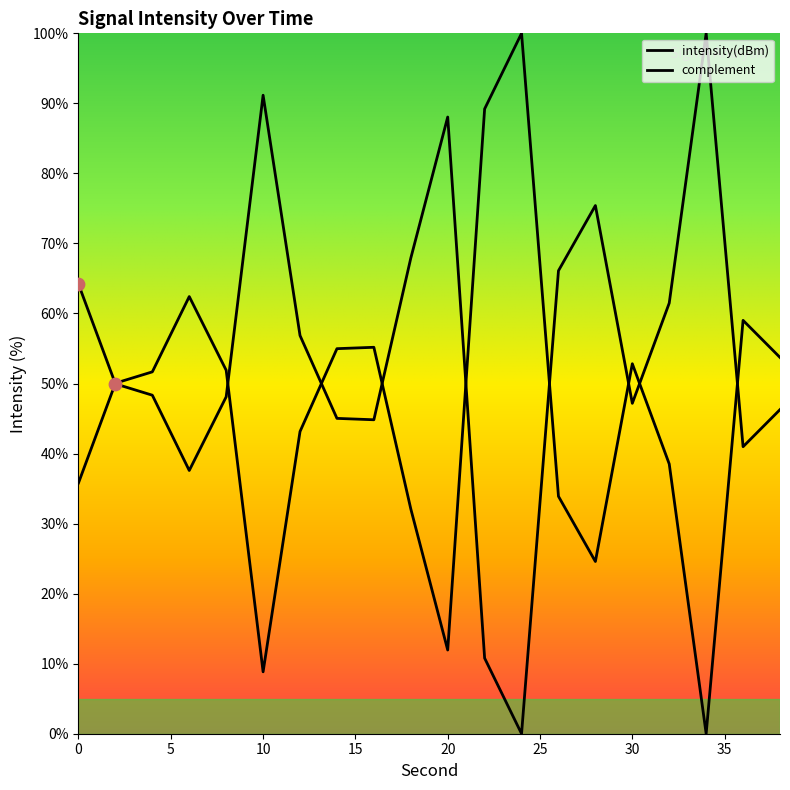

Approximately how many times larger is the value at 26 compared to 2?

1.3